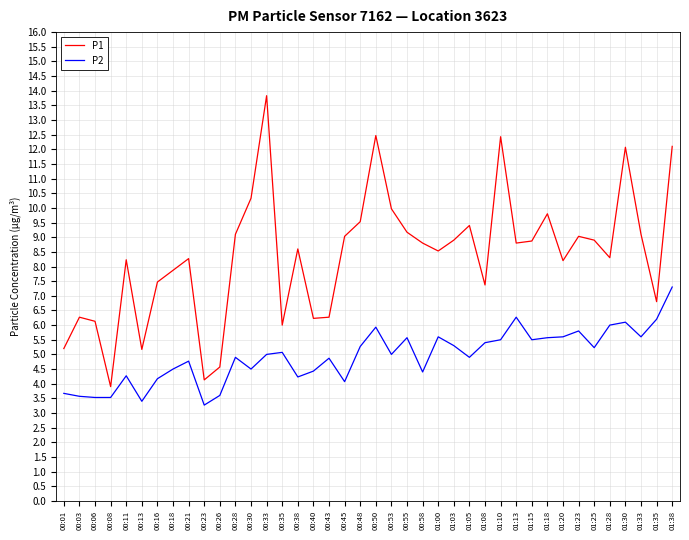

Does the chart have visible grid lines?

Yes